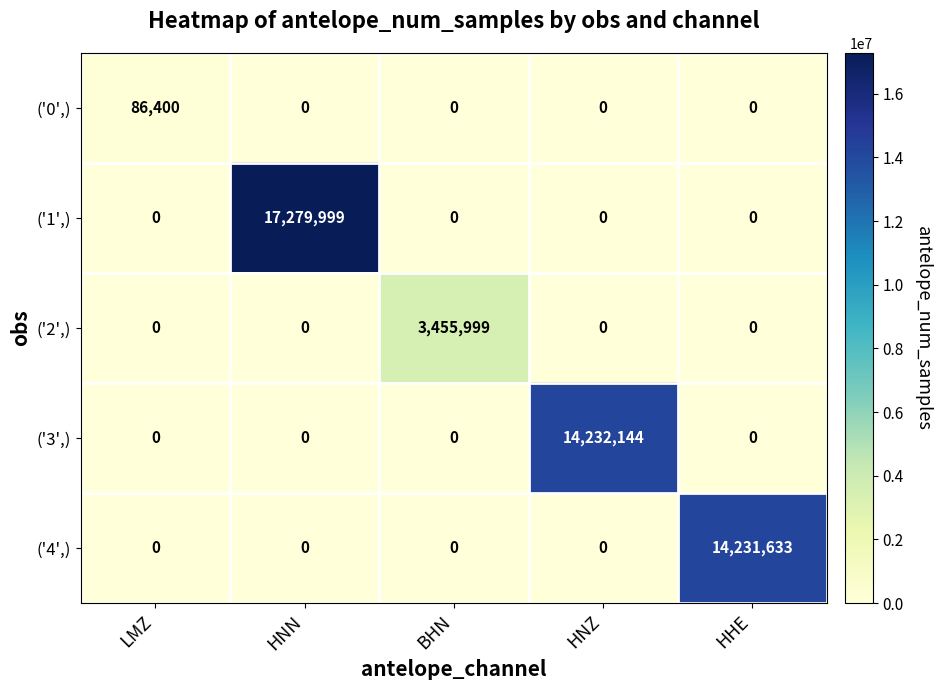

What is the spread (max minus min) of values at HNZ?

14232144